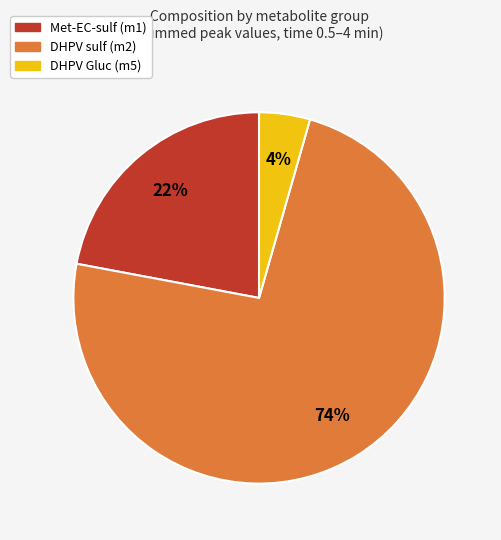

Is there a majority slice in this chart?

Yes